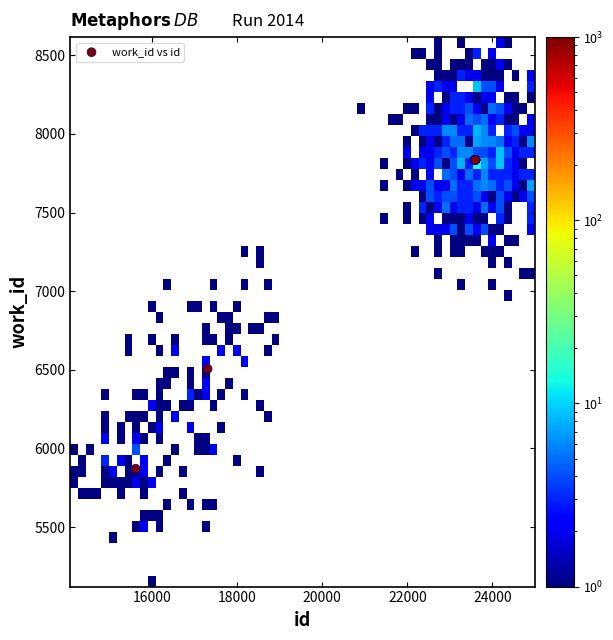

What Y value in the scatter plot is closest to 6853?

6506